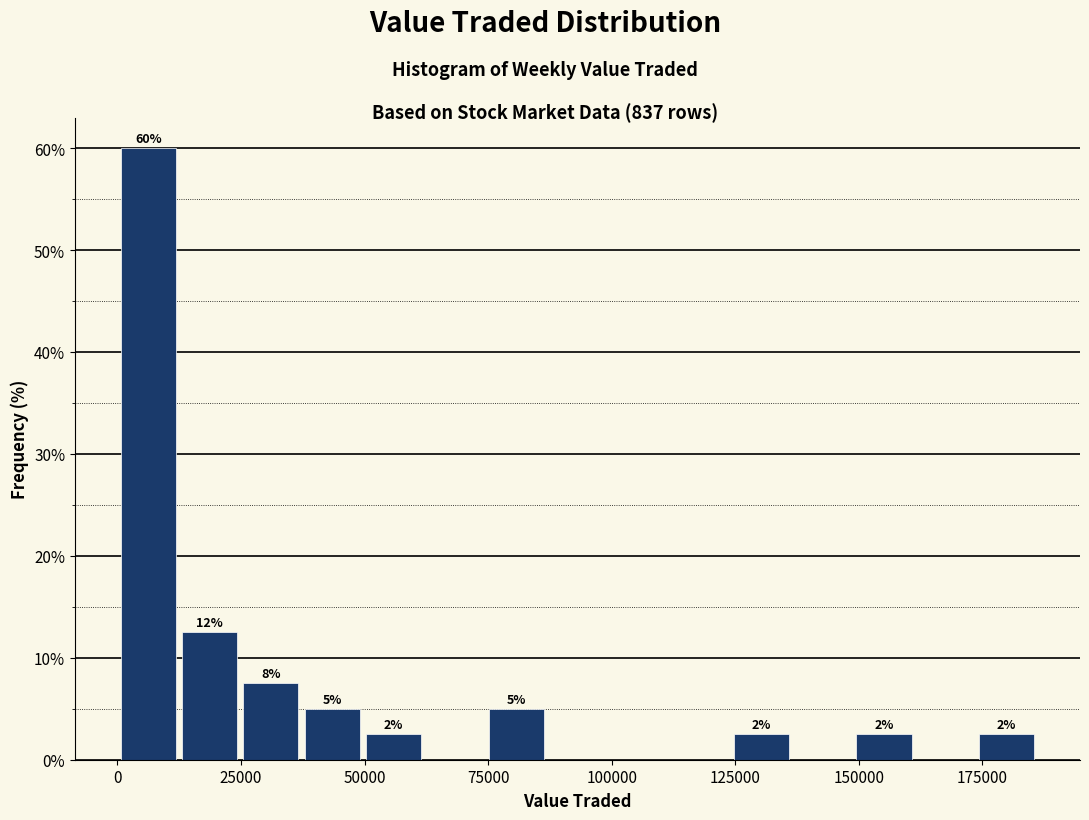

Read against the x-axis, roughly where is the centre of the tallest bar?

5000